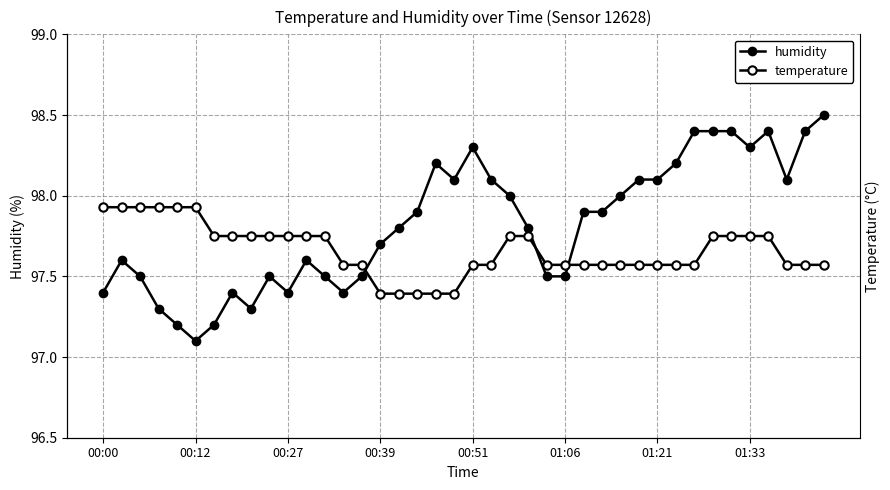

Which series has the largest total across all categories?

humidity